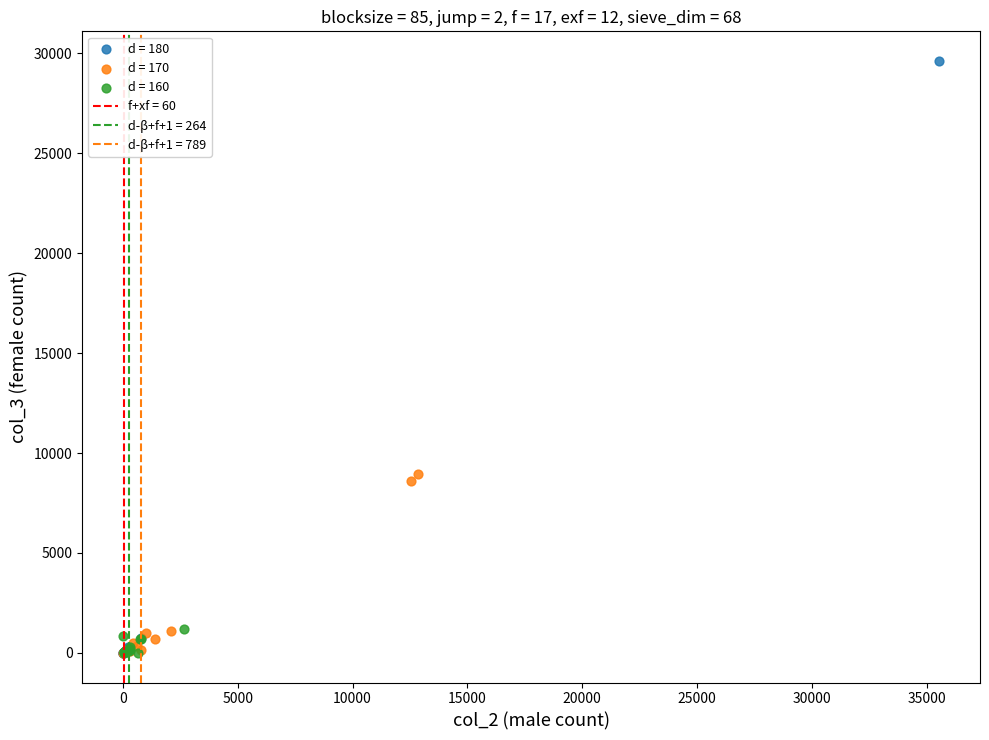

Which series has the largest Y range (max minus min)?

d = 180